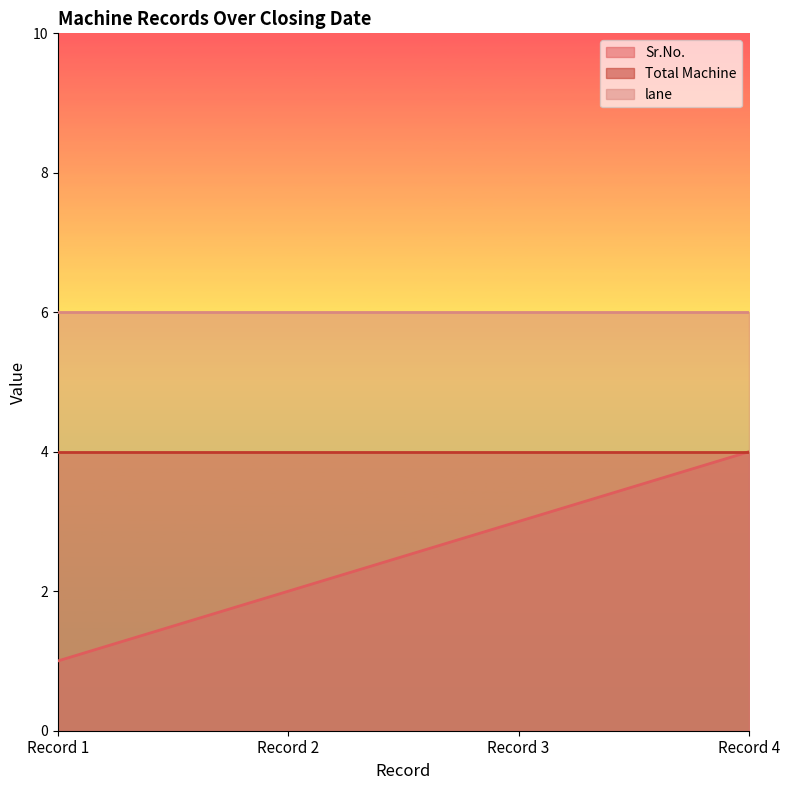

True or false: Sr.No. has more than 0 points higher than both neighbors.

False